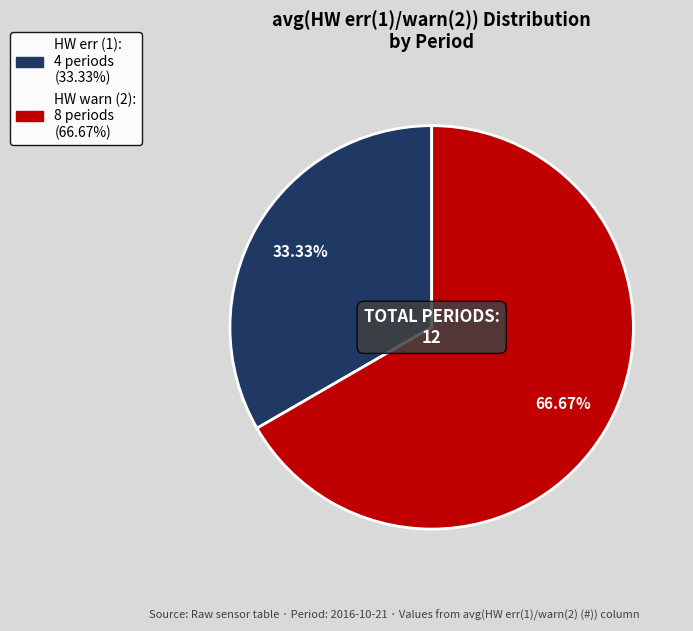

Is there any slice that represents more than half of the pie?

Yes